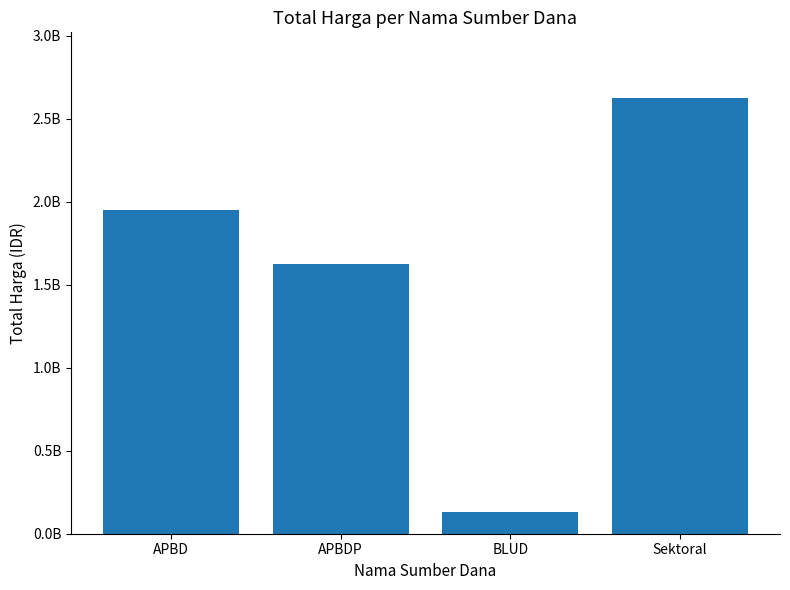

At which category does the chart reach its peak across all series?

Sektoral